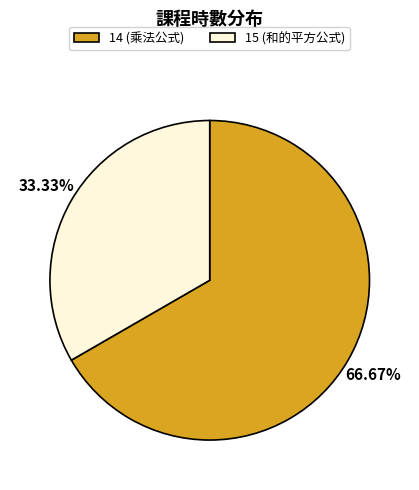

Rank the categories by value from highest to lowest.

14 (乘法公式), 15 (和的平方公式)